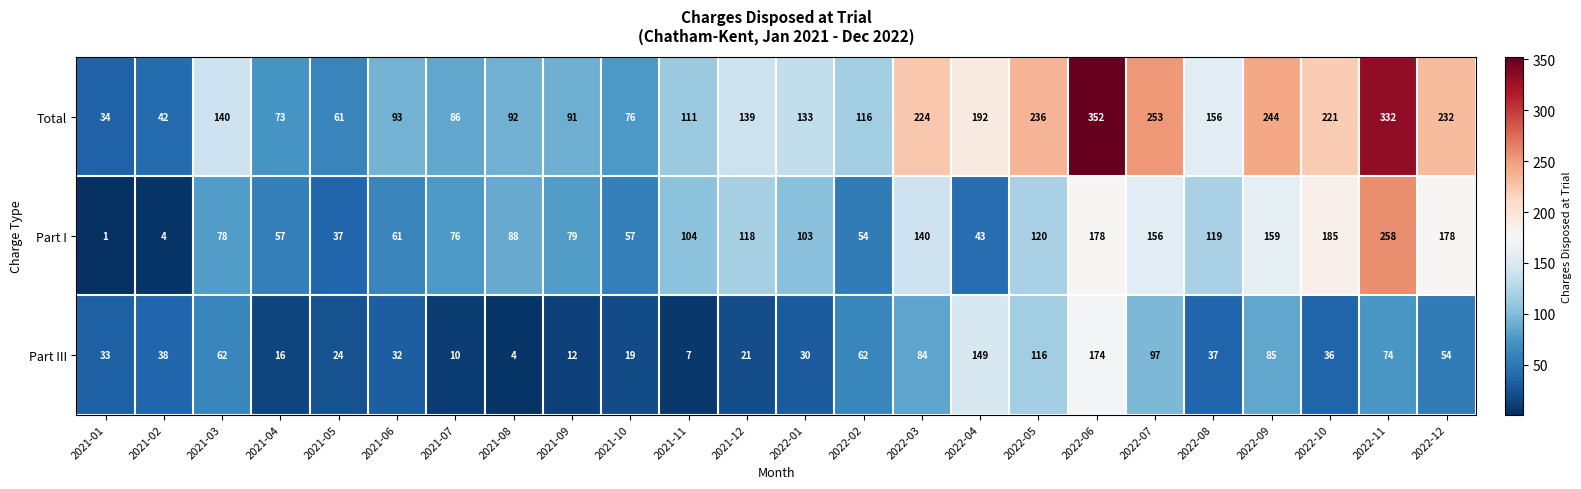

What is the spread (max minus min) of values at 2021-04?

57